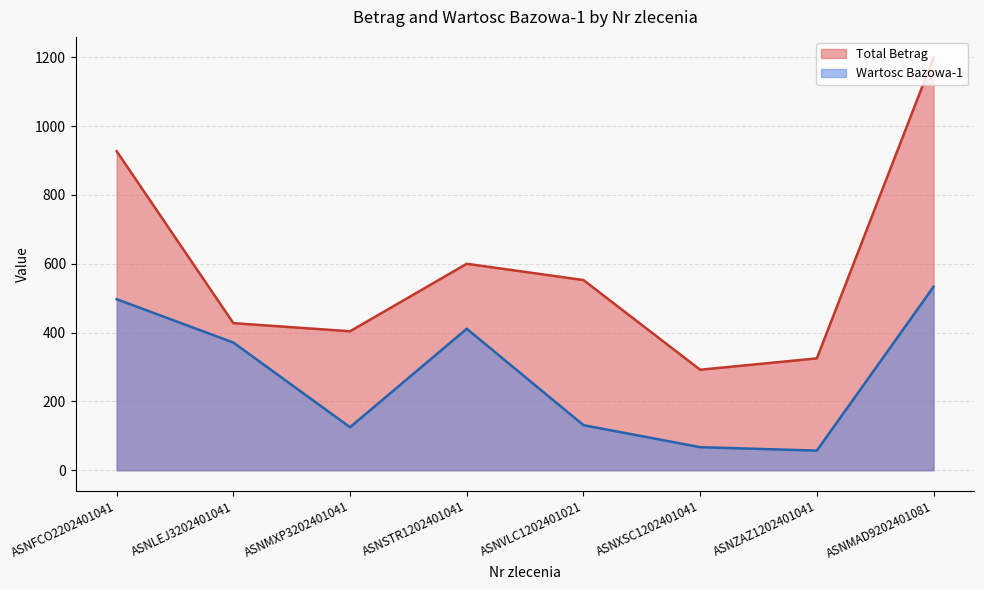

At how many categories does at least one series exceed 211?

8